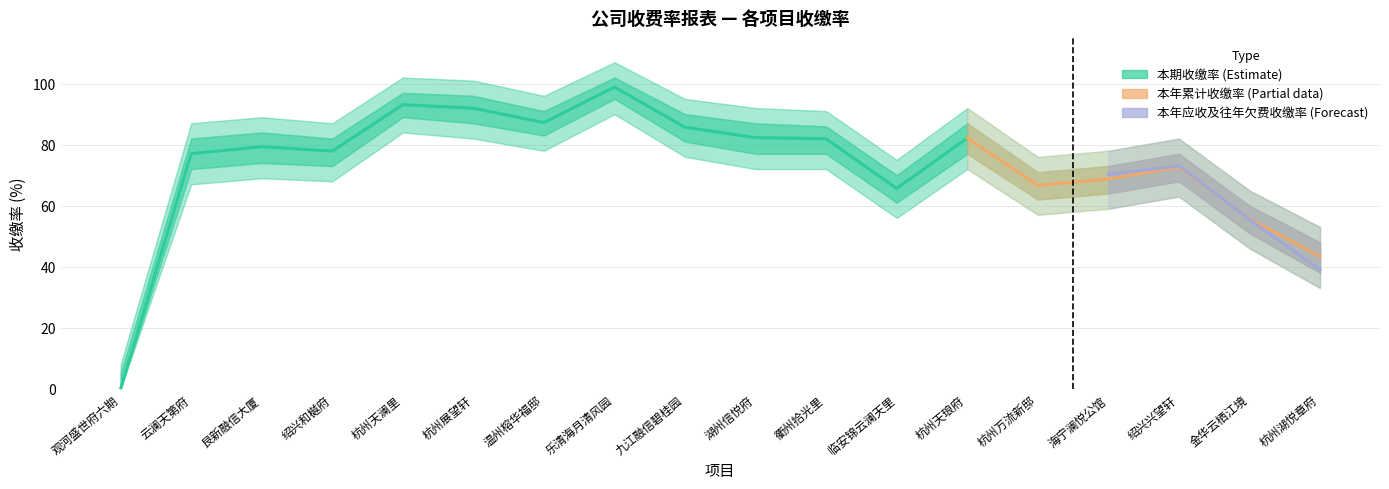

What is the value of the 本期收缴率 point at the 15th from the left?

68.8